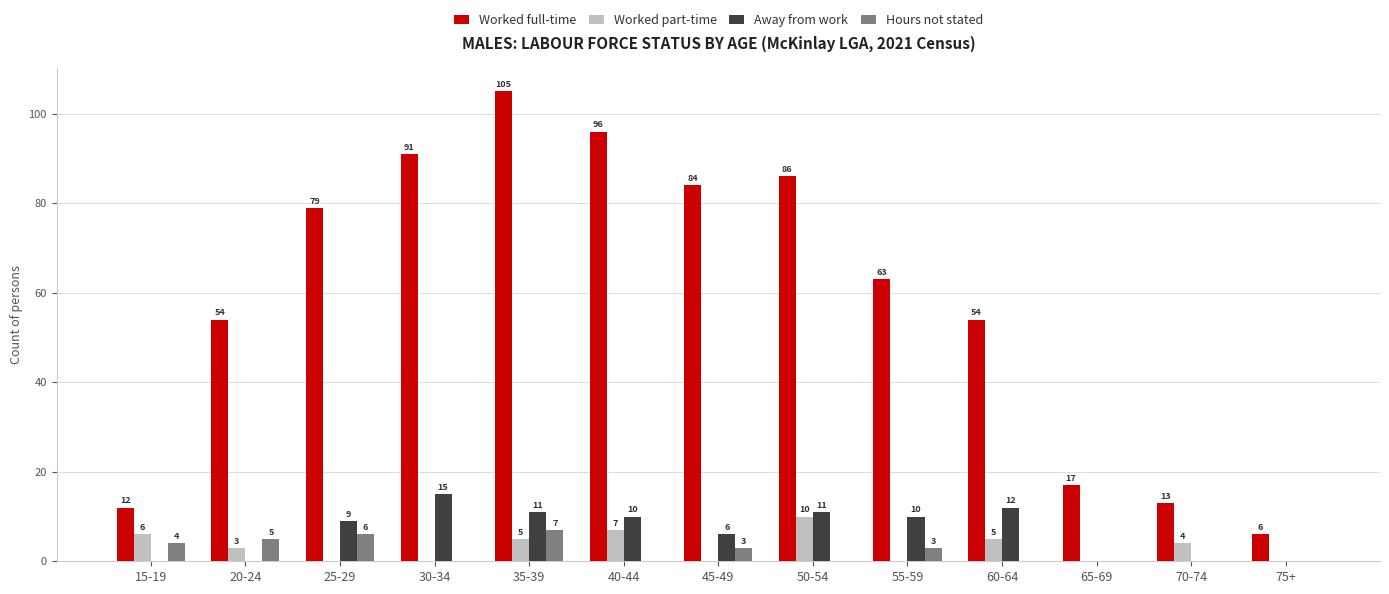

Which series has the widest spread of values?

Worked full-time